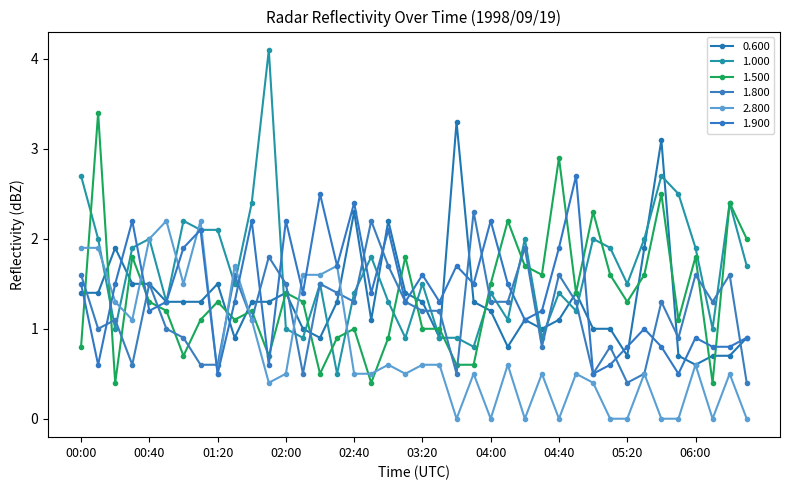

Reading right to left, list all the values displayed in this chart.

0.600: 0.9	0.7	0.7	0.6	0.7	3.1	1.9	0.7	1.0	1.0	1.4	1.1	1.0	1.1	0.8	1.2	1.3	3.3	0.9	1.3	1.4	2.2	1.1	2.3	1.3	0.9	1.0	1.4	1.3	1.3	0.9	1.5	1.3	1.3	1.3	1.5	1.5	1.9	1.4	1.4
1.000: 1.7	2.4	1.0	1.9	2.5	2.7	2.0	1.5	1.9	2.0	1.2	1.4	0.9	2.0	1.1	1.4	0.8	0.9	0.9	1.5	0.9	1.3	1.8	1.4	0.5	1.5	0.9	1.0	4.1	2.4	1.5	2.1	2.1	2.2	1.3	2.0	1.9	1.0	2.0	2.7
1.500: 2.0	2.4	0.4	1.8	1.1	2.5	1.6	1.3	1.6	2.3	1.4	2.9	1.6	1.7	2.2	1.5	0.6	0.6	1.0	1.0	1.8	0.9	0.4	1.0	0.9	0.5	1.3	1.4	0.7	1.2	1.1	1.3	1.1	0.7	1.2	1.3	1.8	0.4	3.4	0.8
1.800: 0.4	1.6	1.3	1.6	0.9	1.3	0.5	0.4	0.8	0.5	1.3	1.6	0.8	1.9	1.3	1.3	2.3	0.5	1.2	1.2	1.3	1.7	2.2	1.3	1.4	1.5	0.5	1.5	1.8	1.1	1.6	0.6	0.6	0.9	1.0	1.5	0.6	1.1	1.0	1.6
2.800: 0.0	0.5	0.0	0.6	0.0	0.0	0.5	0.0	0.0	0.4	0.5	0.0	0.5	0.0	0.6	0.0	0.5	0.0	0.6	0.6	0.5	0.6	0.5	0.5	1.7	1.6	1.6	0.5	0.4	1.1	1.7	0.5	2.2	1.5	2.2	2.0	1.1	1.3	1.9	1.9
1.900: 0.9	0.8	0.8	0.9	0.5	0.8	1.0	0.8	0.6	0.5	2.7	1.9	1.2	1.1	1.5	2.2	1.5	1.7	1.3	1.6	1.3	2.1	1.4	2.4	1.7	2.5	1.4	2.2	0.6	2.2	1.3	0.5	2.1	1.9	1.3	1.2	2.2	1.5	0.6	1.5